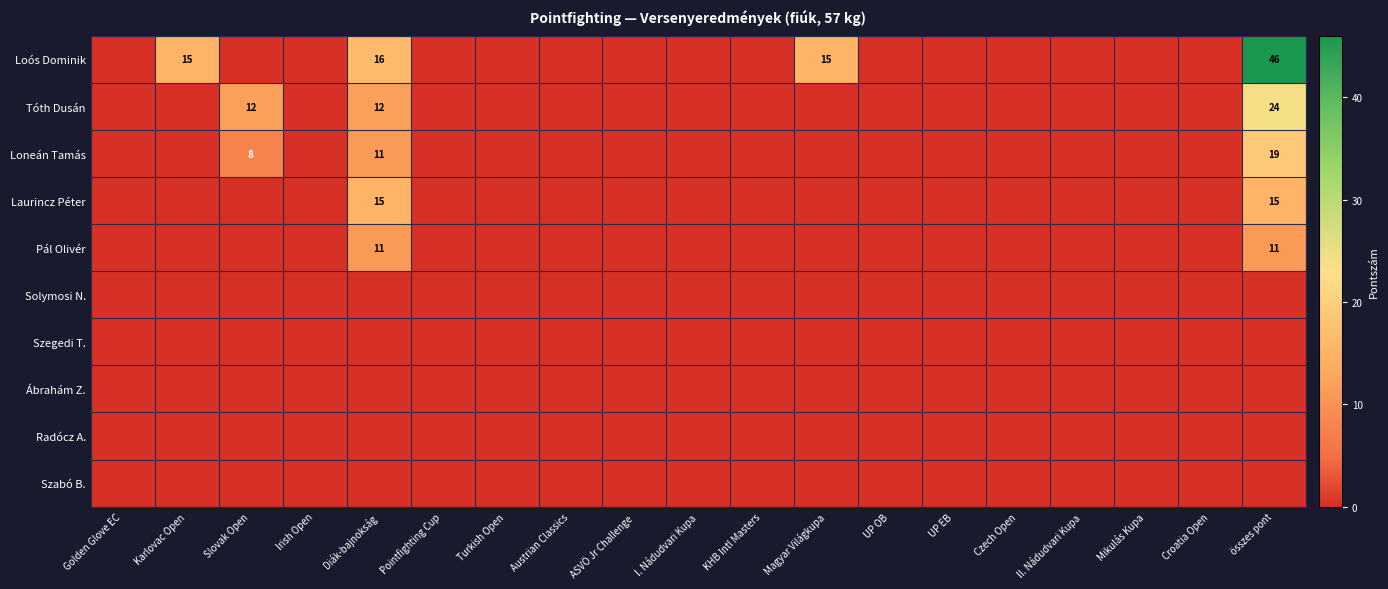

The Loós Dominik series shows 10 at Magyar Világkupa. True or false?

False